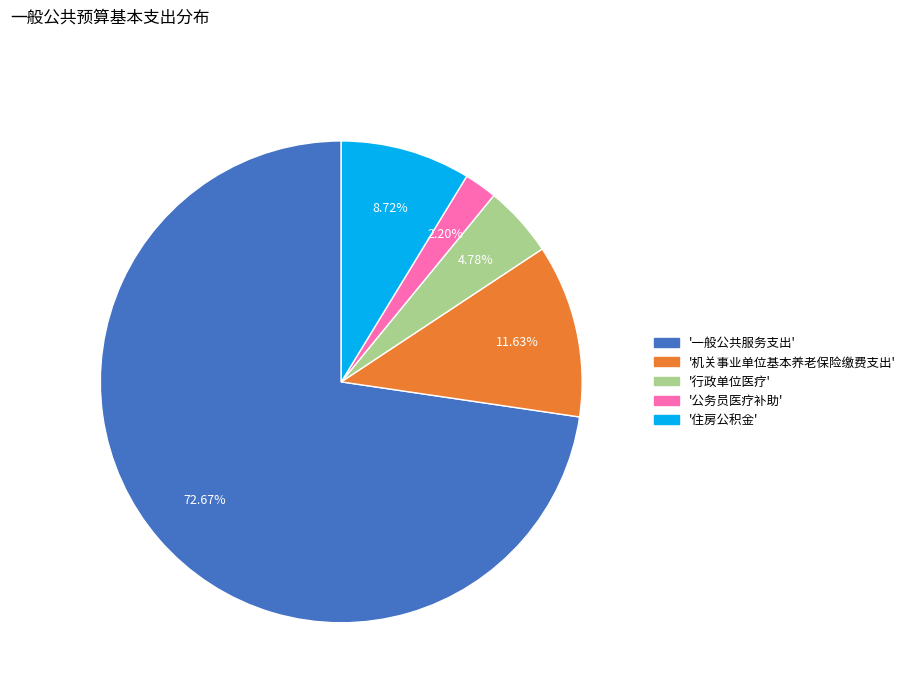

Is there any slice that represents more than half of the pie?

Yes